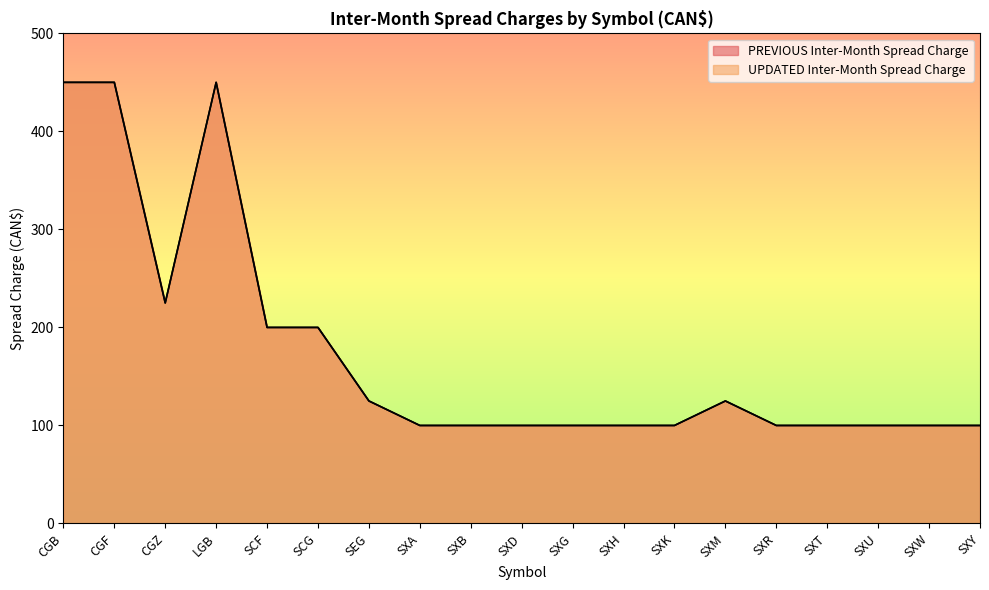

What is the sum of all PREVIOUS Inter-Month Spread Charge values?

3325